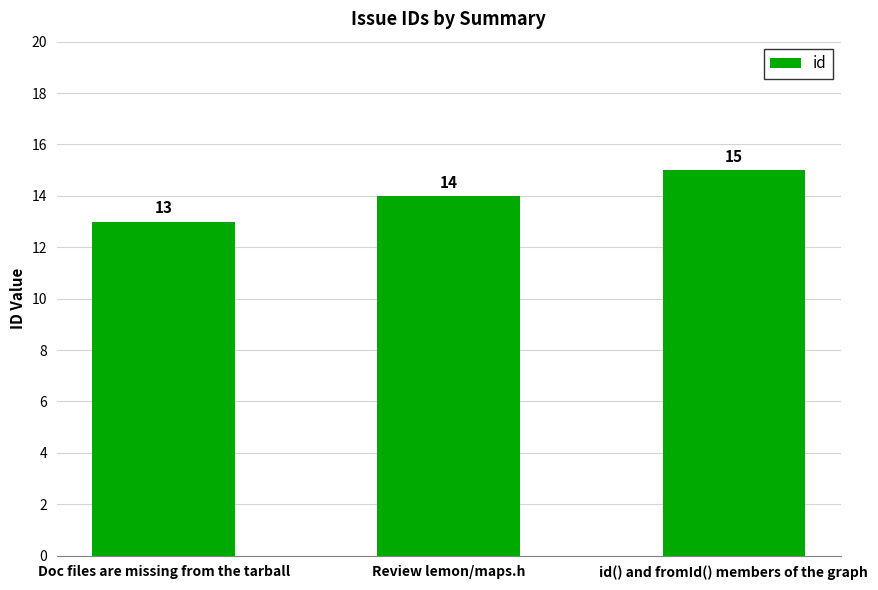

Reading left to right, transcribe all the data shown in this chart.

Doc files are missing from the tarball=13	Review lemon/maps.h=14	id() and fromId() members of the graph=15